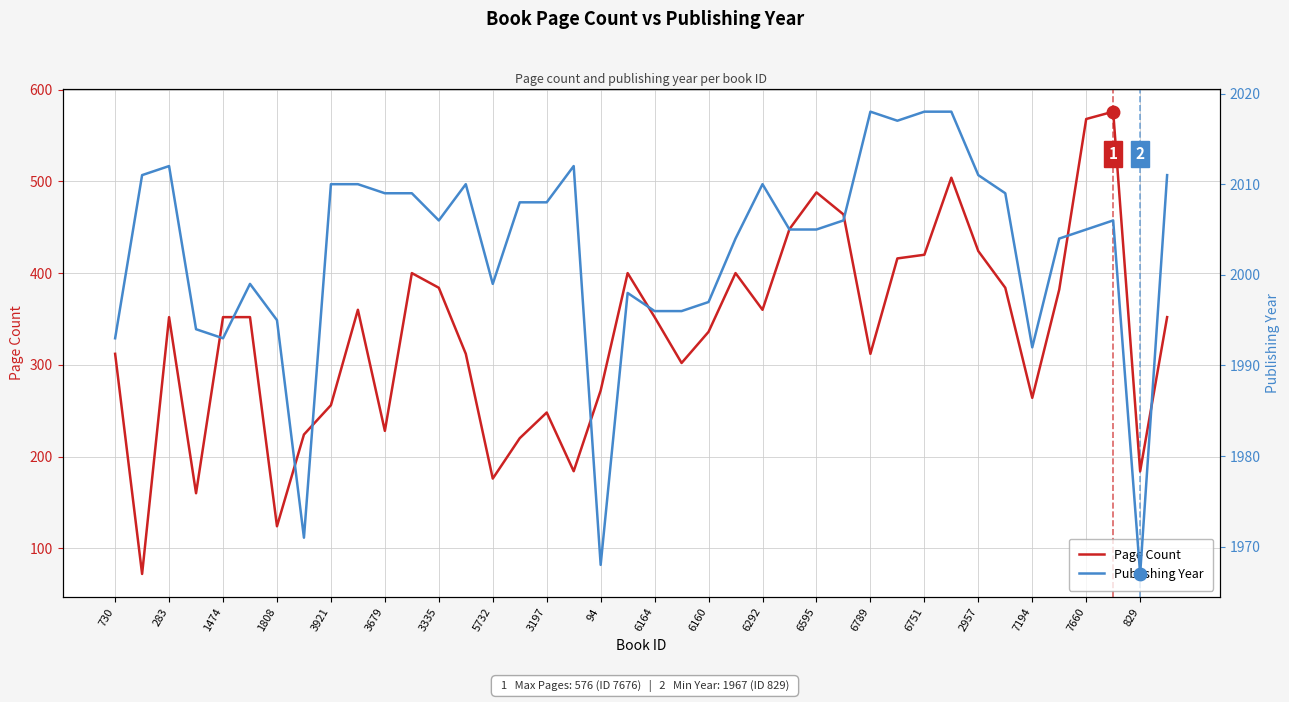

What is the greatest value displayed?

2018